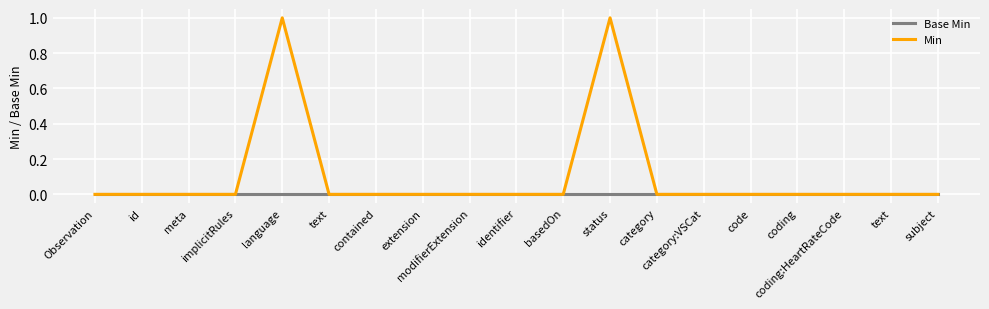

Which series changed the most between language and contained?

Min